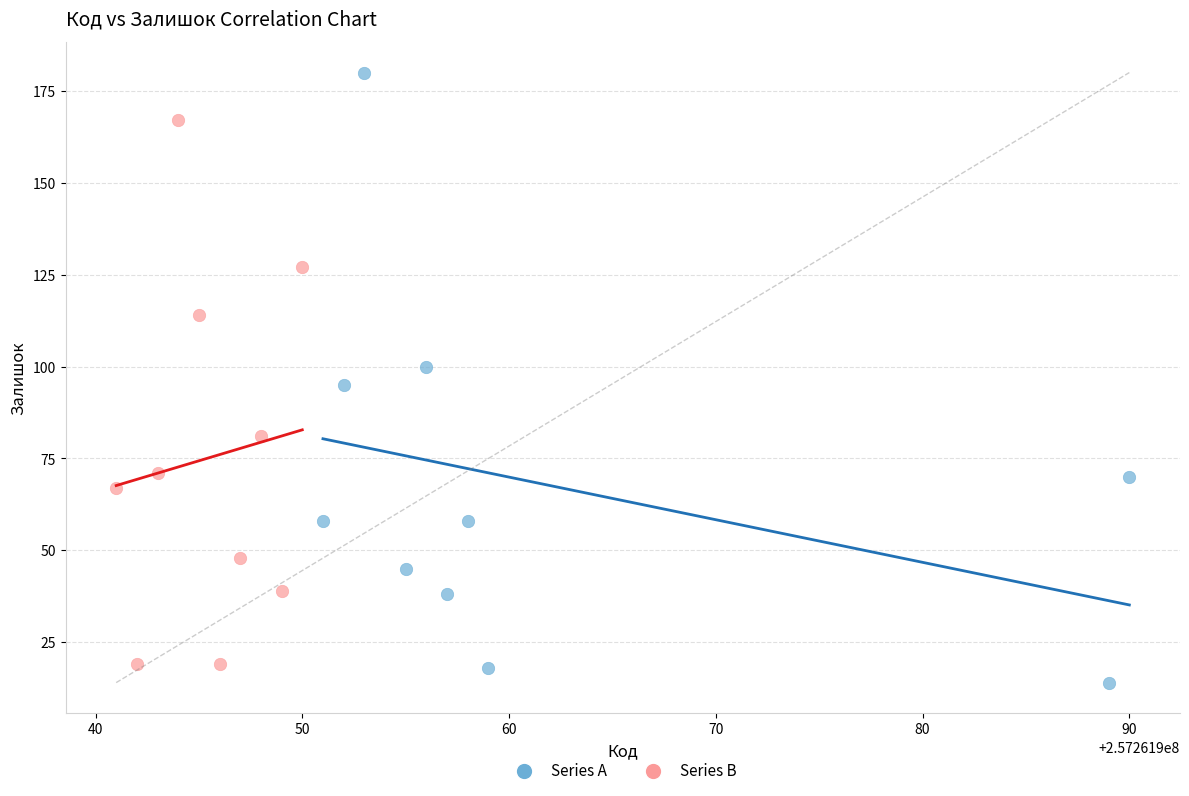

Which series has the widest spread of Y values?

Series A